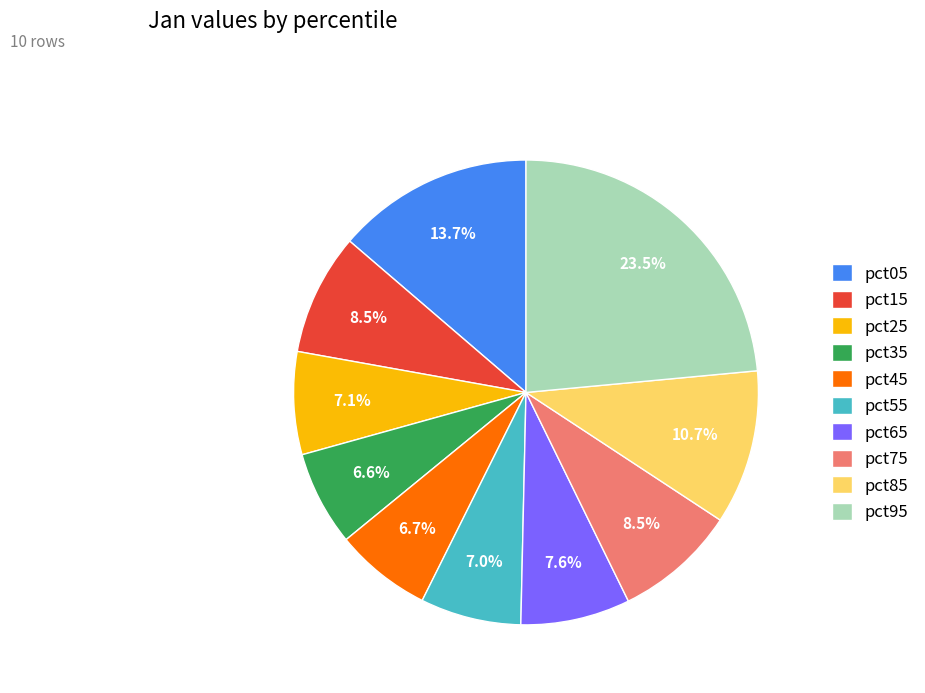

Do pct55 and pct15 together represent more than half of the pie?

No